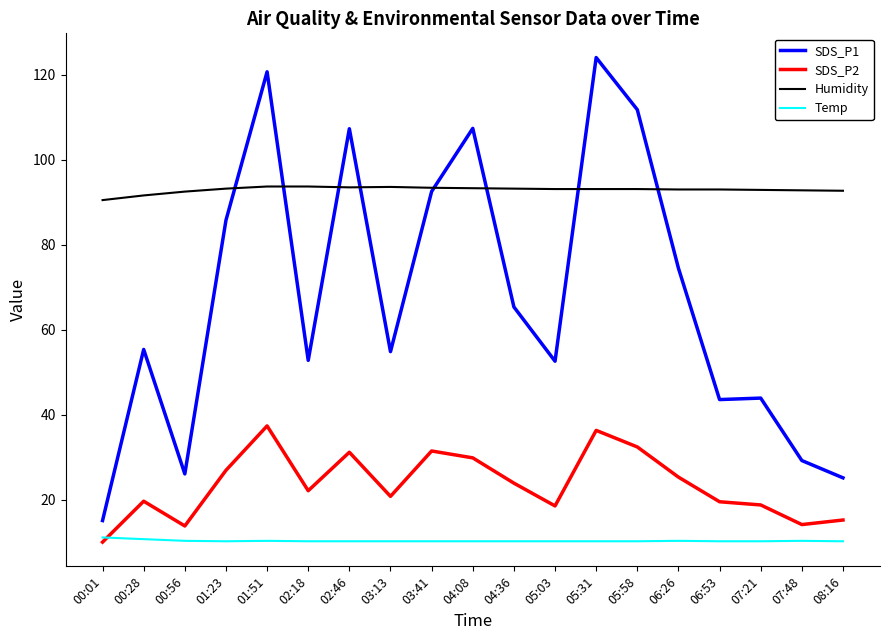

How many values in the SDS_P2 series are below 22?

9